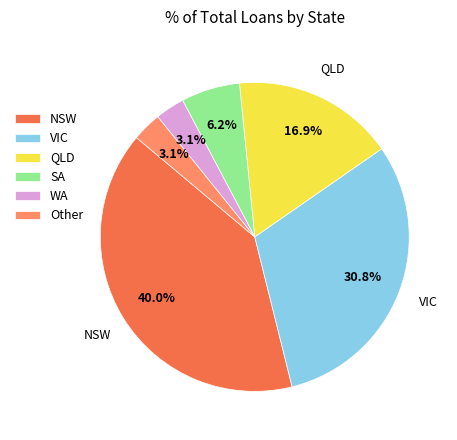

To the nearest percent, what is the difference between the largest and smallest slice percentages?

37%